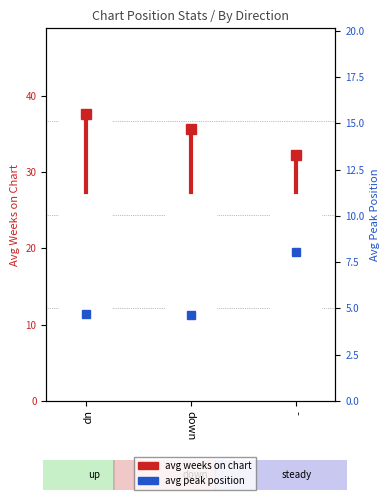

Does the chart contain stacked bars?

No